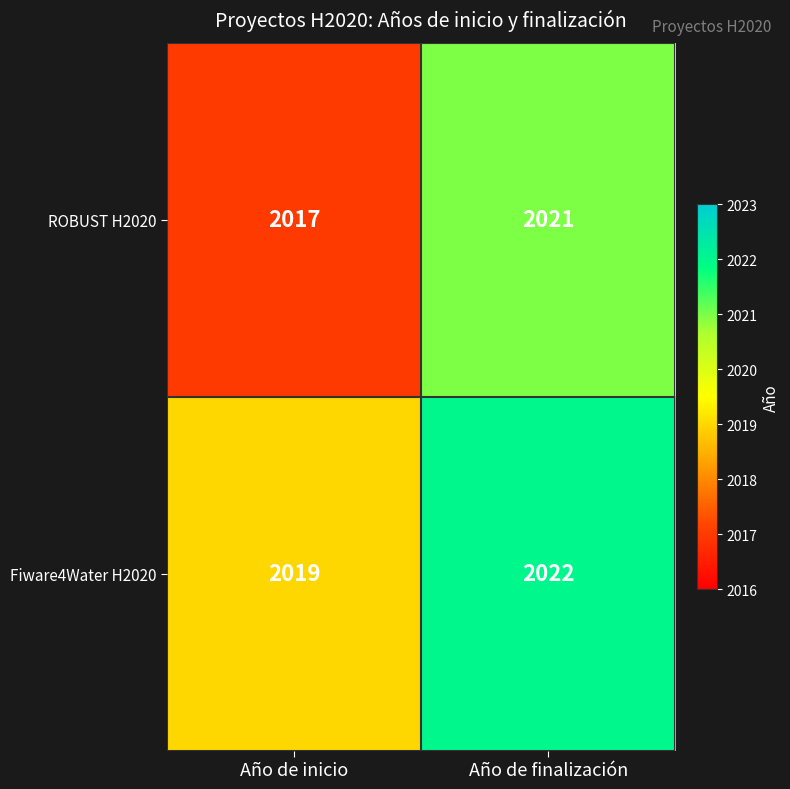

What is the spread (max minus min) of values at Año de inicio?

2